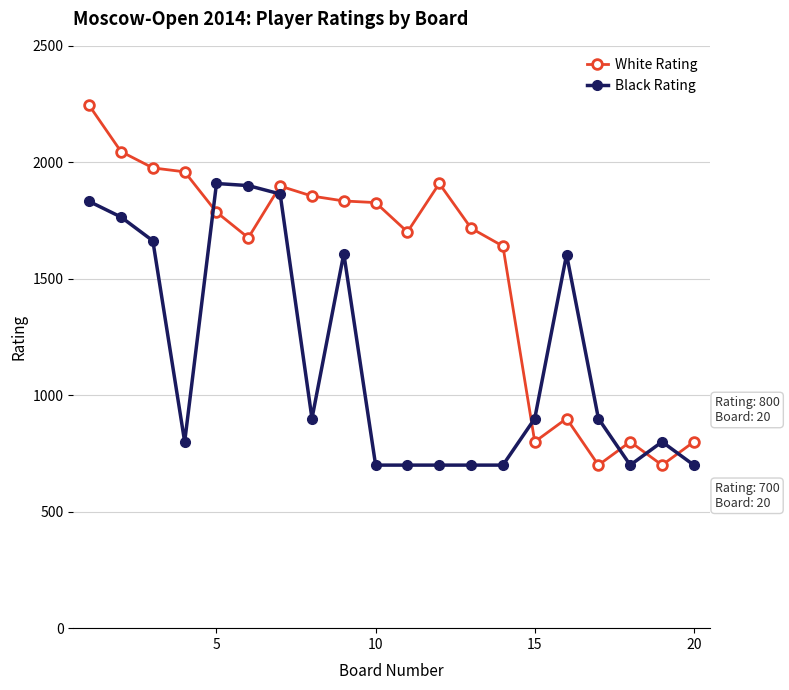

What is the average value of the White Rating series?

1538